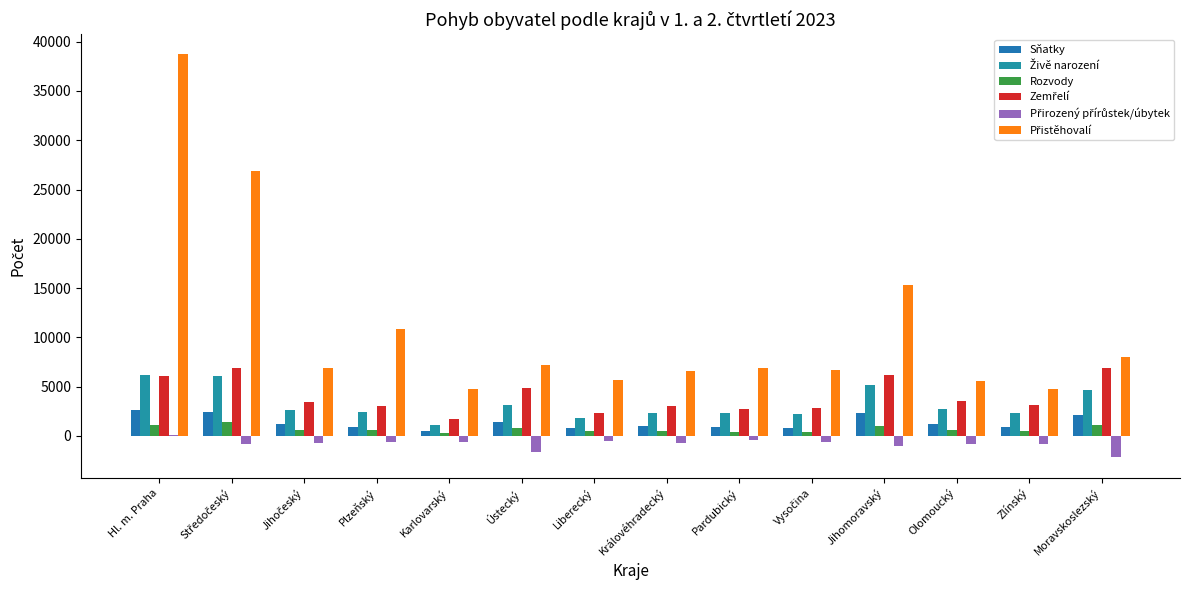

Does the chart contain stacked bars?

No